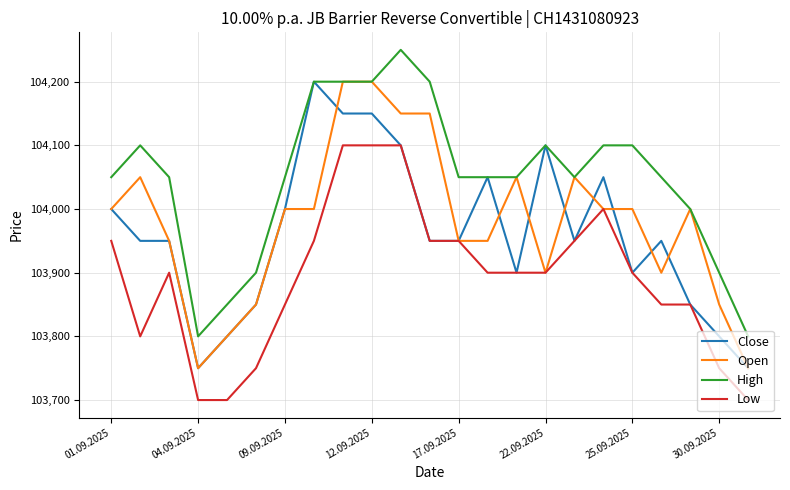

True or false: High and Low cross at least once.

False